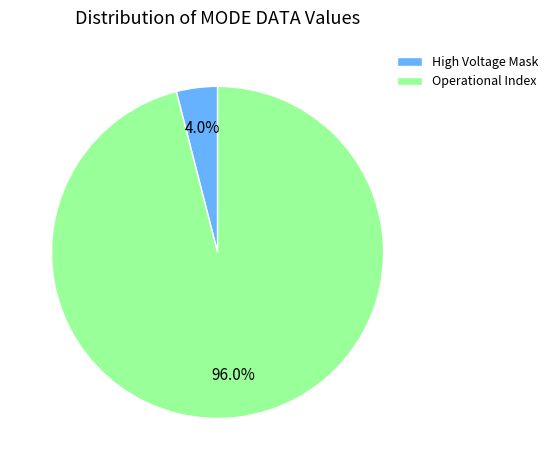

Which category has the smallest portion of the pie?

High Voltage Mask